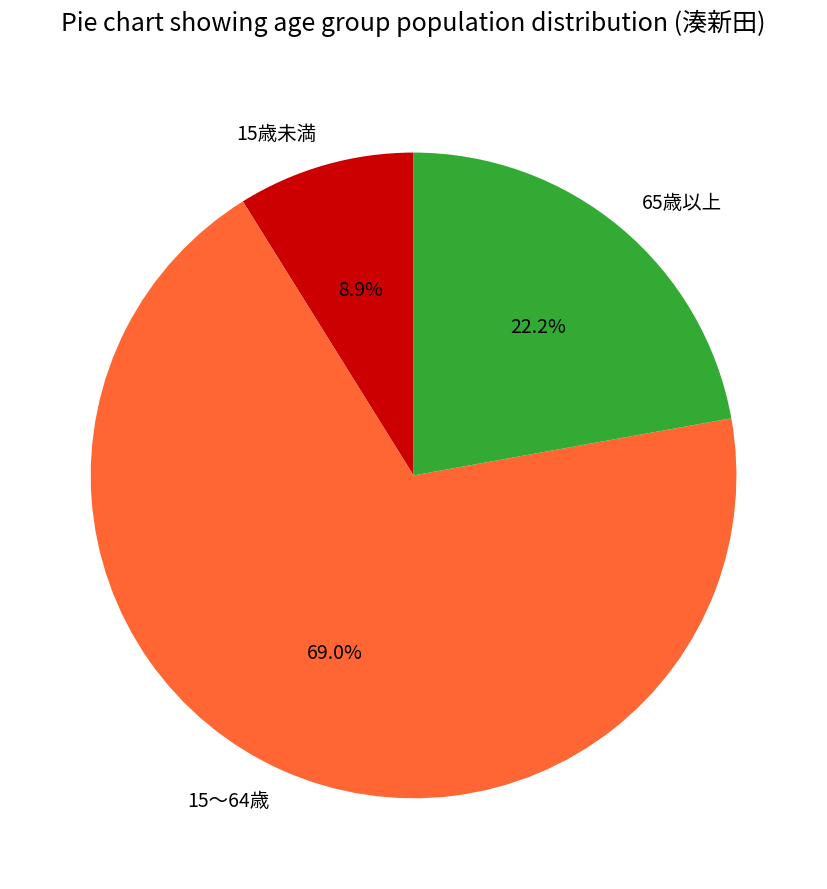

To the nearest percent, what percentage of the pie is 15歳未満?

9%